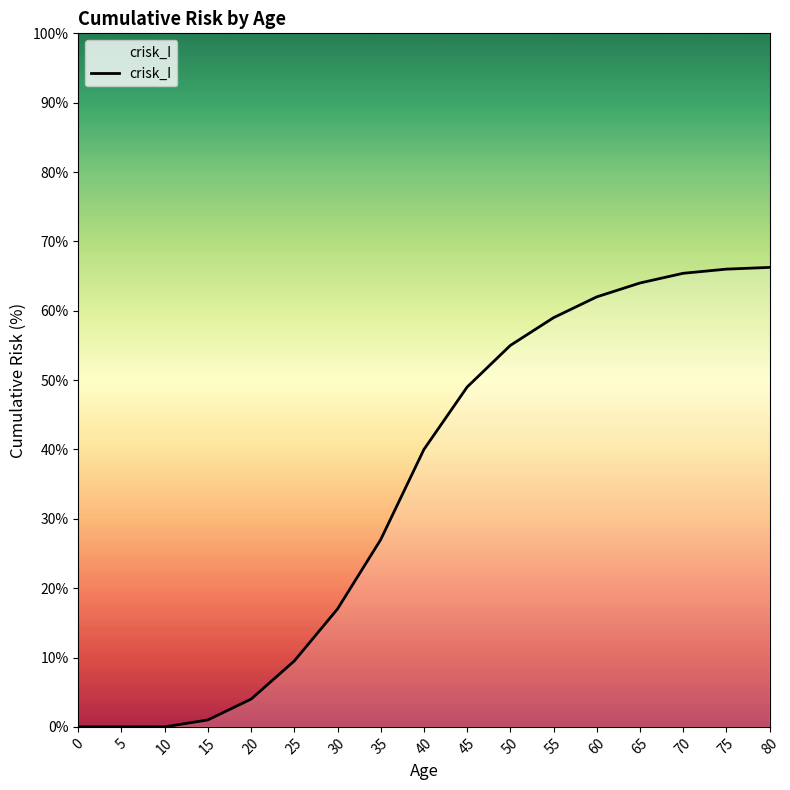

Is it true that the value at 80 is 66.2?

True